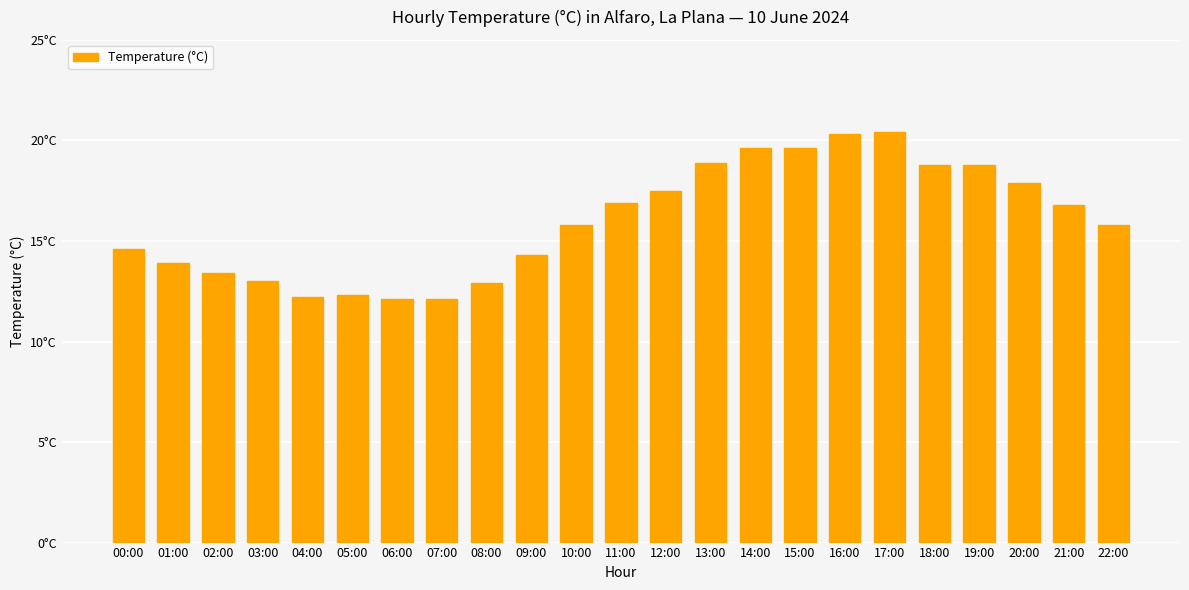

What is the ratio of the value at 21:00 to the value at 17:00?

0.8